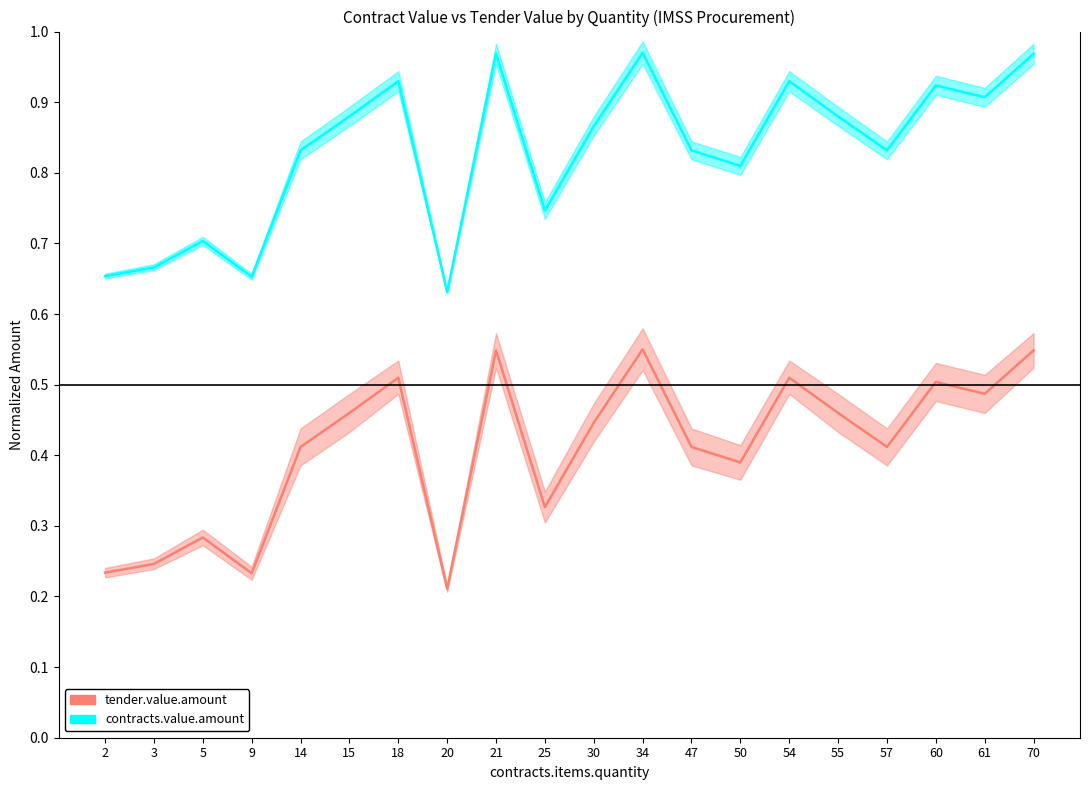

What is the value of the tender.value.amount point at the 7th from the left?

0.5